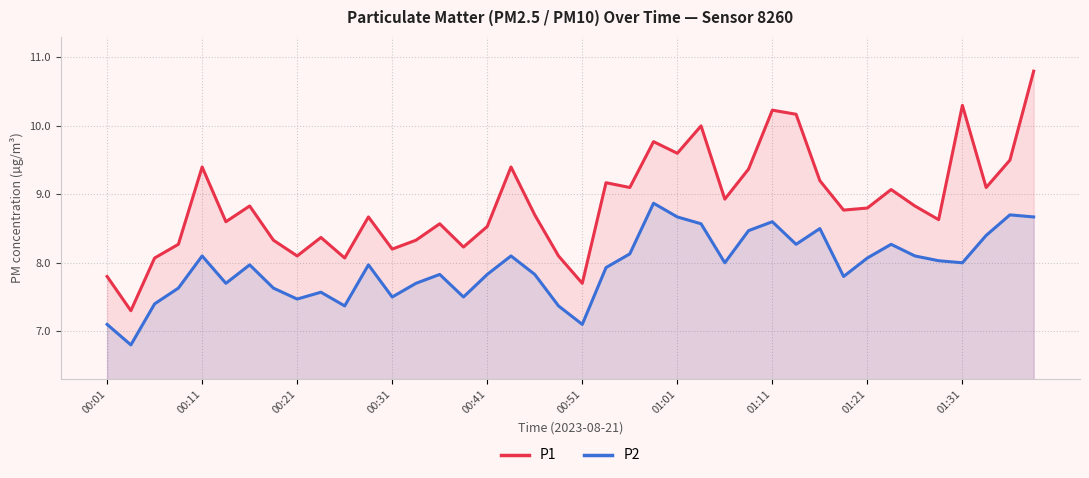

The value of P2 at 00:41 is 4.9. True or false?

False